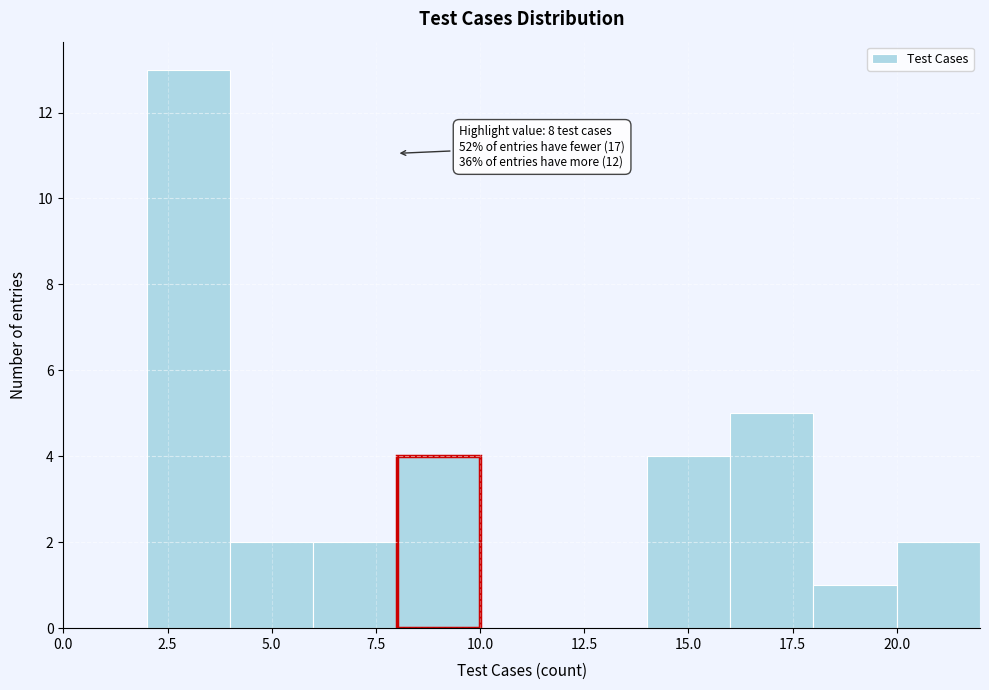

Over which range of the x-axis is the bar tallest?

2 to 4